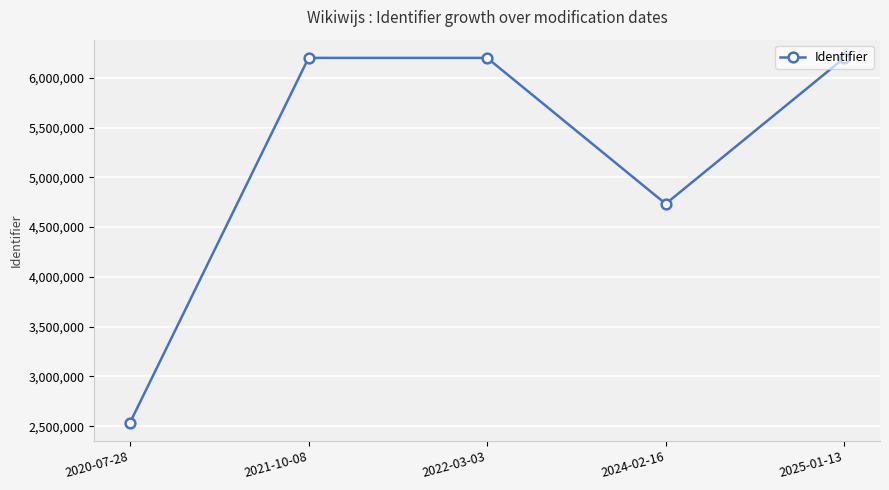

How many interior local valleys (lower than both neighbors) does the data have?

1